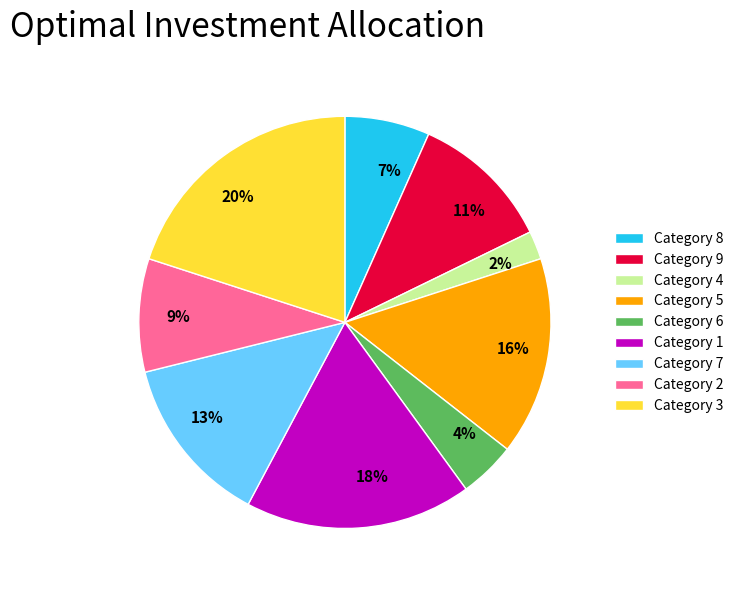

How many slices are in this pie chart?

9